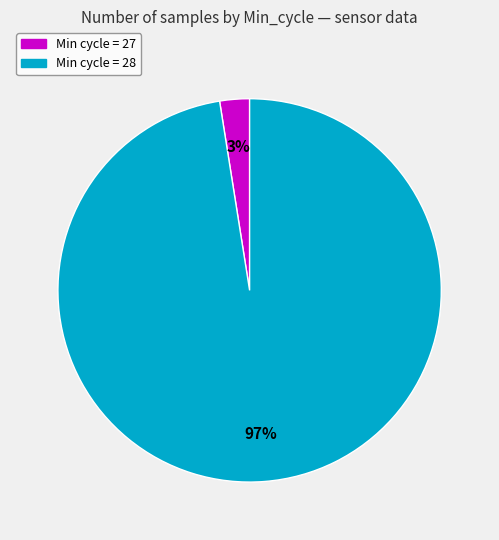

Does any single category account for the majority?

Yes